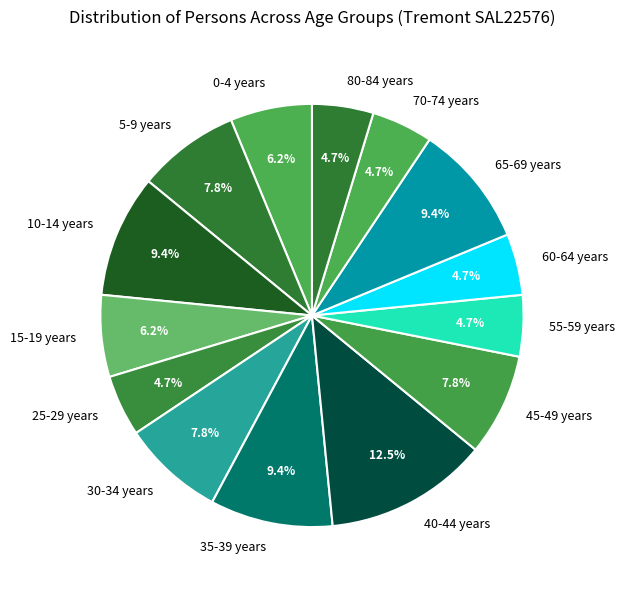

What is the ratio of the value at 70-74 years to the value at 55-59 years?

1.0